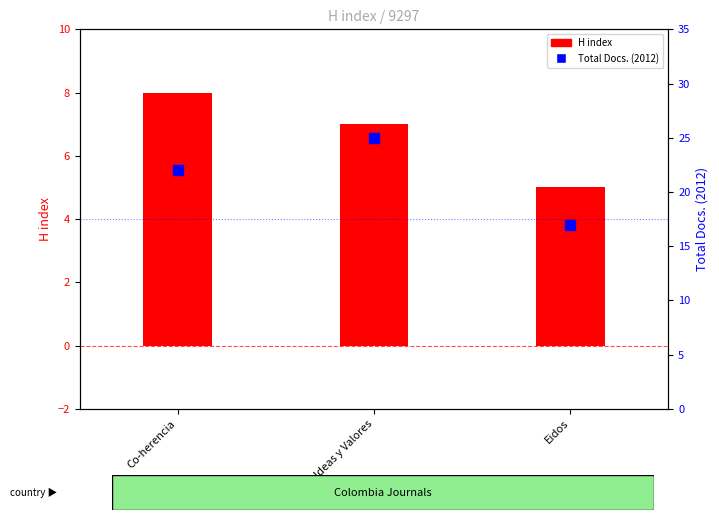

The value of Total Docs. (2012) at Ideas y Valores is 25. True or false?

True